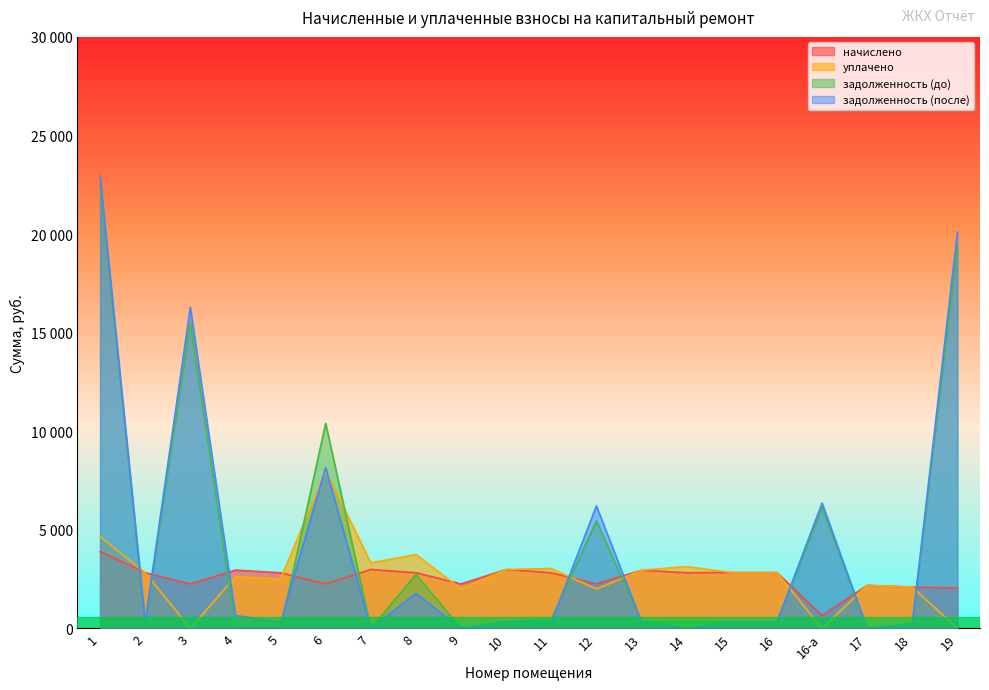

What is the total value across all series at 16?

6296.4